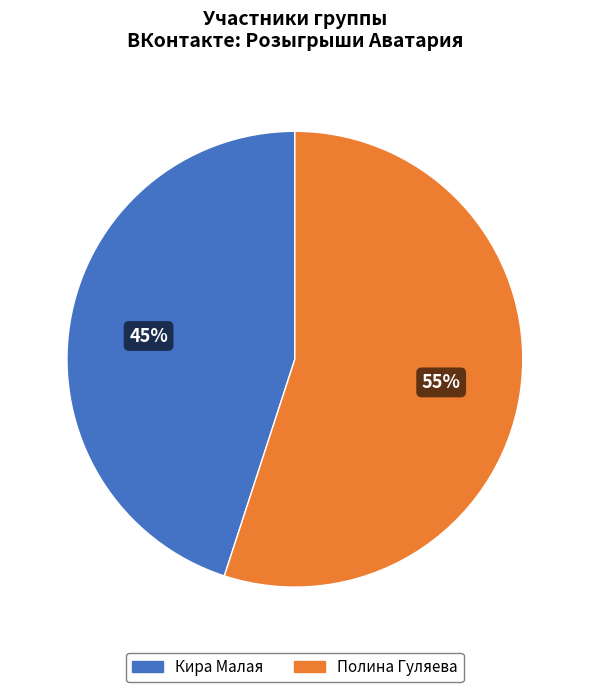

Combined, do Полина Гуляева and Кира Малая account for over 50%?

Yes